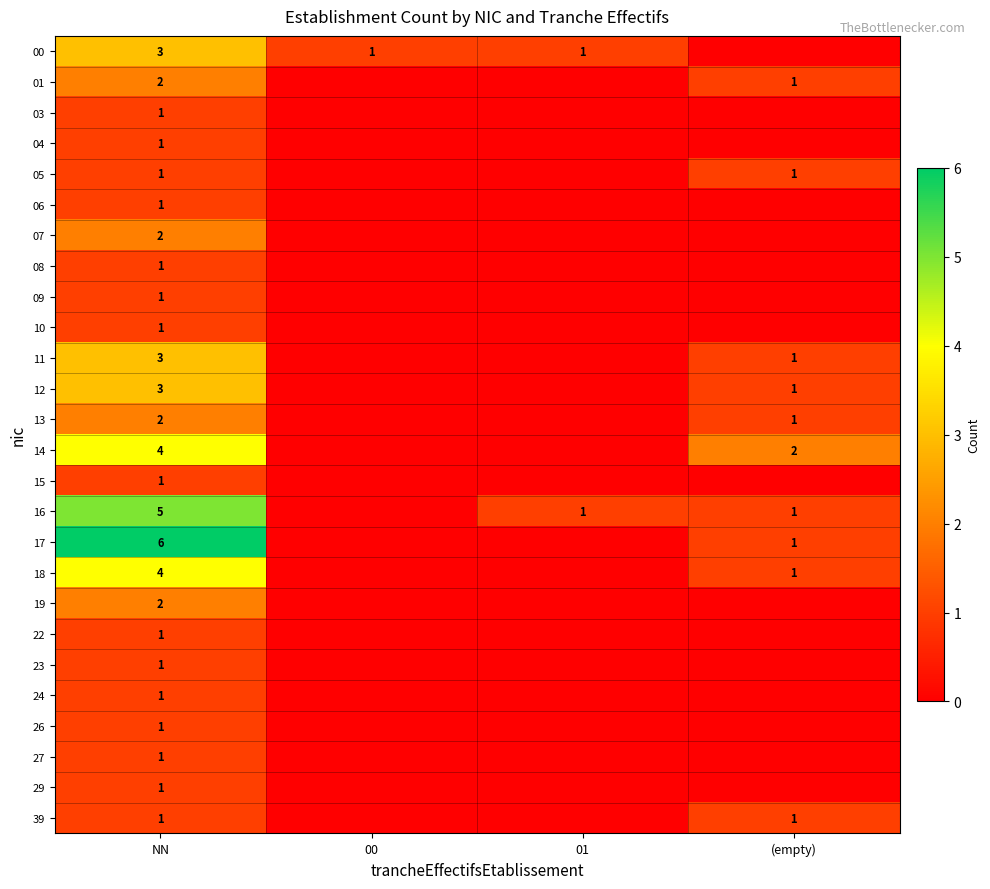

The 06 series shows 1 at NN. True or false?

True